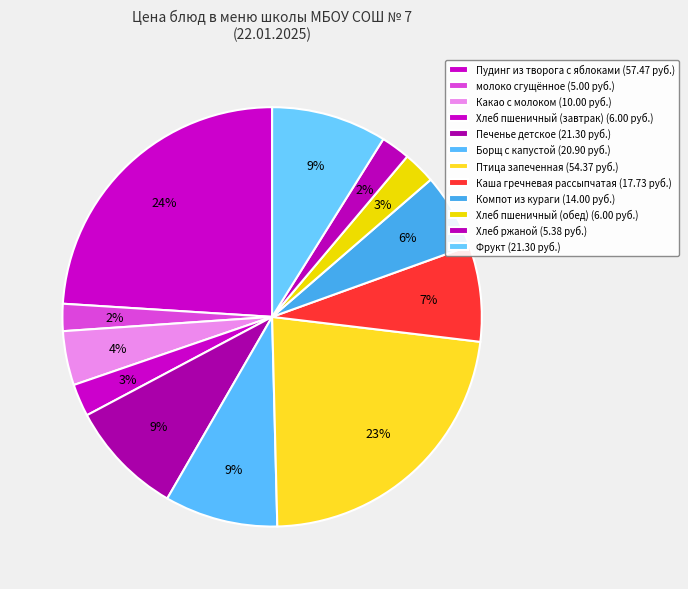

How many slices are in this pie chart?

12